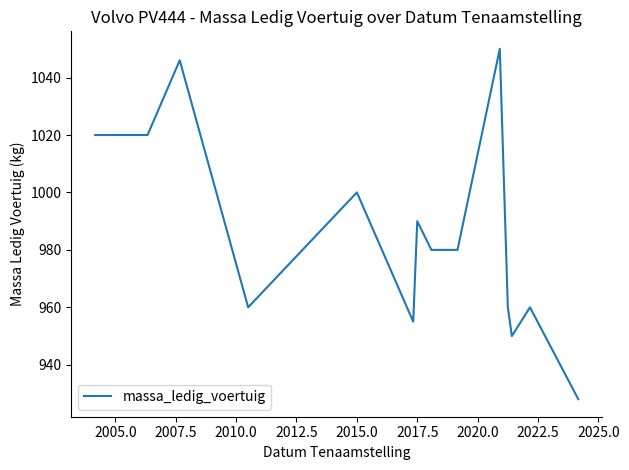

What is the smallest value displayed?

928